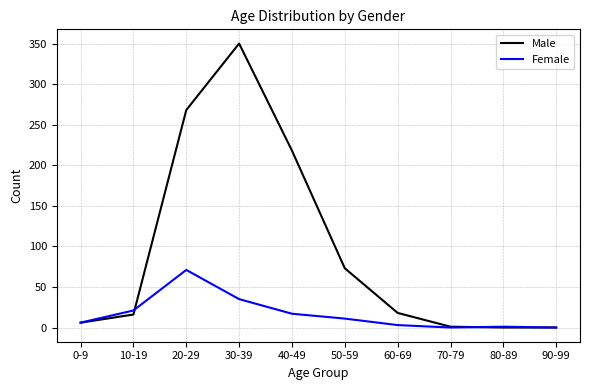

At which label does Female first exceed 11?

10-19